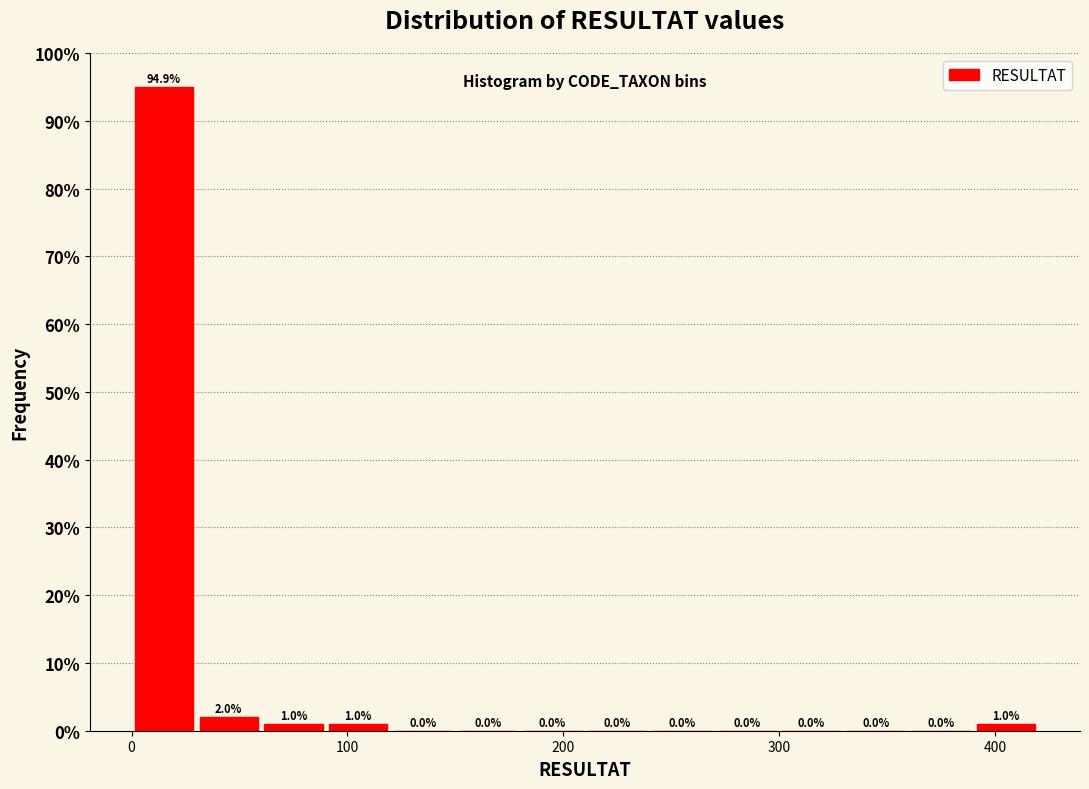

Read against the x-axis, roughly where is the centre of the tallest bar?

20